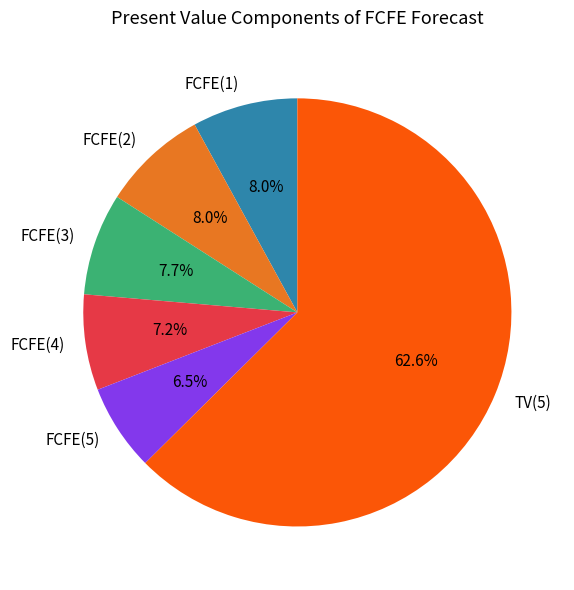

Which category has the biggest portion of the pie?

TV(5)